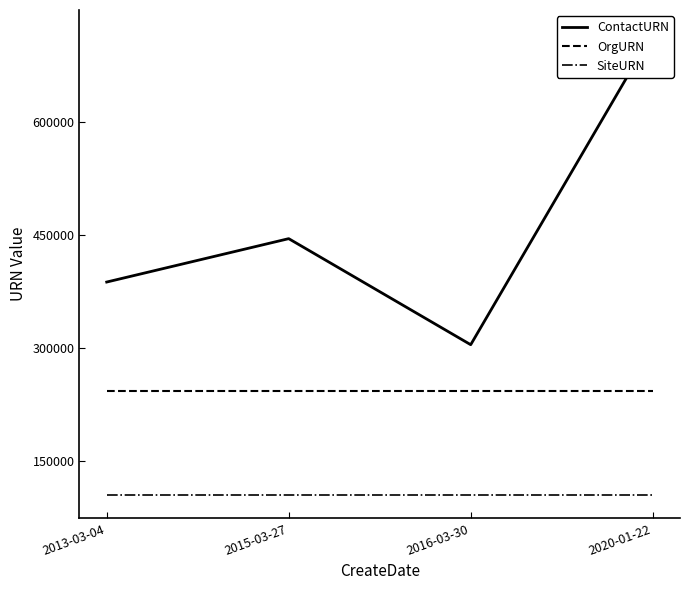

At how many categories does at least one series exceed 642946?

1